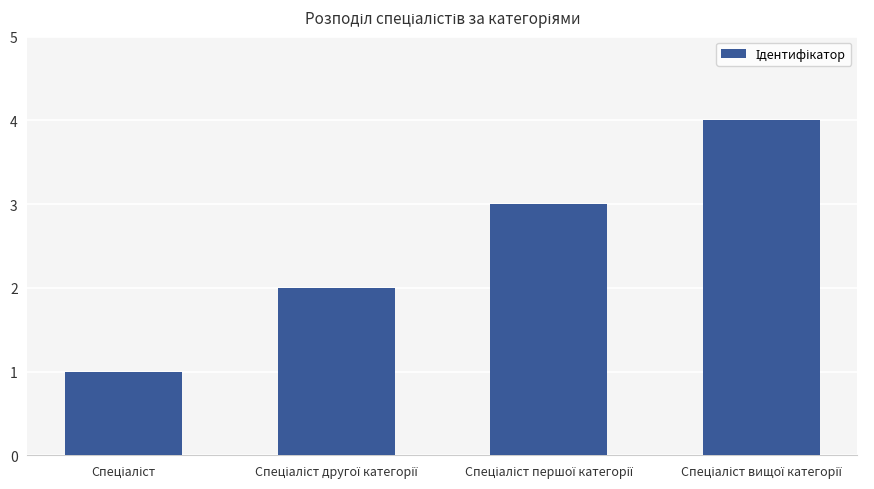

What is the difference between the maximum and minimum values?

3